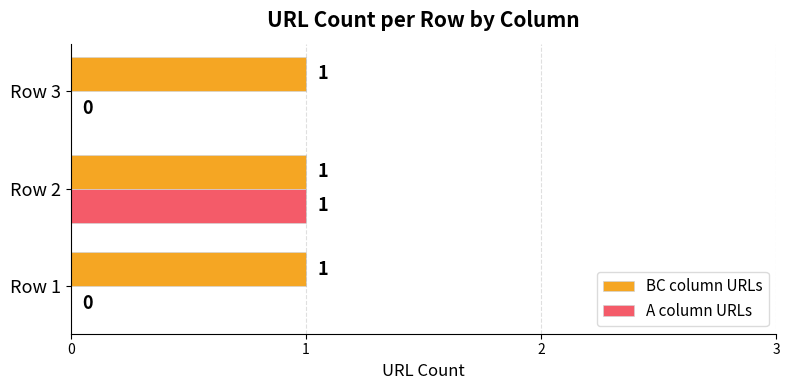

Count the A column URLs values in the range 0 to 1.

3